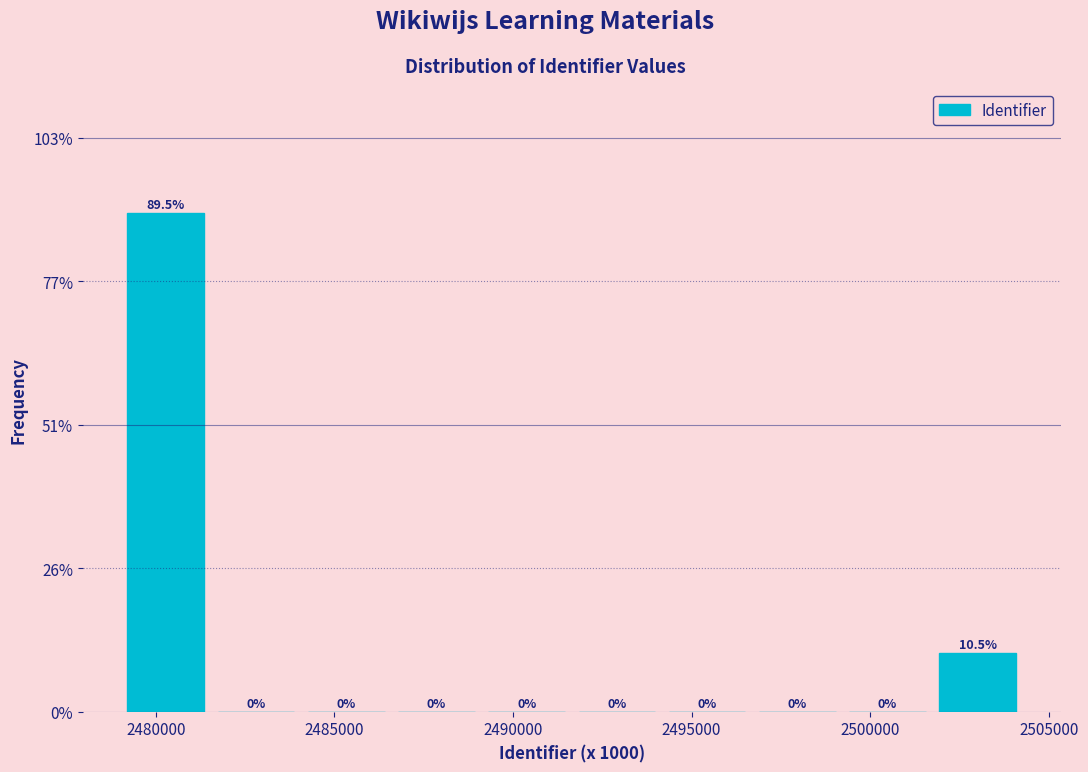

How tall is the bar that spans 2501500 to 2504500 on the x-axis? The bar edges are not printed on the chart, so give them approximately, as read against the axis.

10.5